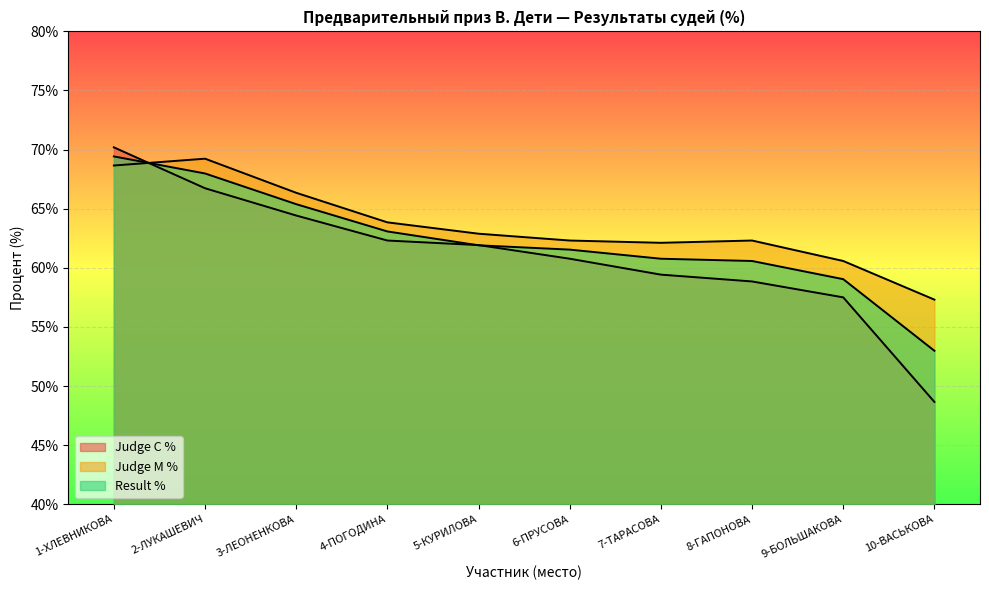

Reading left to right, extract all data points from this chart.

Judge C %: 1-ХЛЕВНИКОВА=70.2	2-ЛУКАШЕВИЧ=66.7	3-ЛЕОНЕНКОВА=64.4	4-ПОГОДИНА=62.3	5-КУРИЛОВА=61.9	6-ПРУСОВА=60.8	7-ТАРАСОВА=59.4	8-ГАПОНОВА=58.8	9-БОЛЬШАКОВА=57.5	10-ВАСЬКОВА=48.7
Judge M %: 1-ХЛЕВНИКОВА=68.7	2-ЛУКАШЕВИЧ=69.2	3-ЛЕОНЕНКОВА=66.3	4-ПОГОДИНА=63.8	5-КУРИЛОВА=62.9	6-ПРУСОВА=62.3	7-ТАРАСОВА=62.1	8-ГАПОНОВА=62.3	9-БОЛЬШАКОВА=60.6	10-ВАСЬКОВА=57.3
Result %: 1-ХЛЕВНИКОВА=69.4	2-ЛУКАШЕВИЧ=68.0	3-ЛЕОНЕНКОВА=65.4	4-ПОГОДИНА=63.1	5-КУРИЛОВА=61.9	6-ПРУСОВА=61.5	7-ТАРАСОВА=60.8	8-ГАПОНОВА=60.6	9-БОЛЬШАКОВА=59.0	10-ВАСЬКОВА=53.0